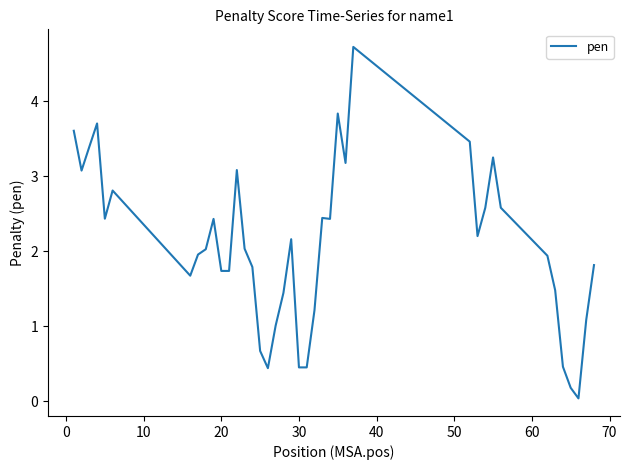

What is the maximum value shown in the chart?

4.7